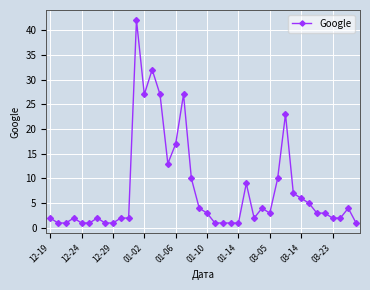

True or false: there are more than 1 points higher than both neighbors.

True